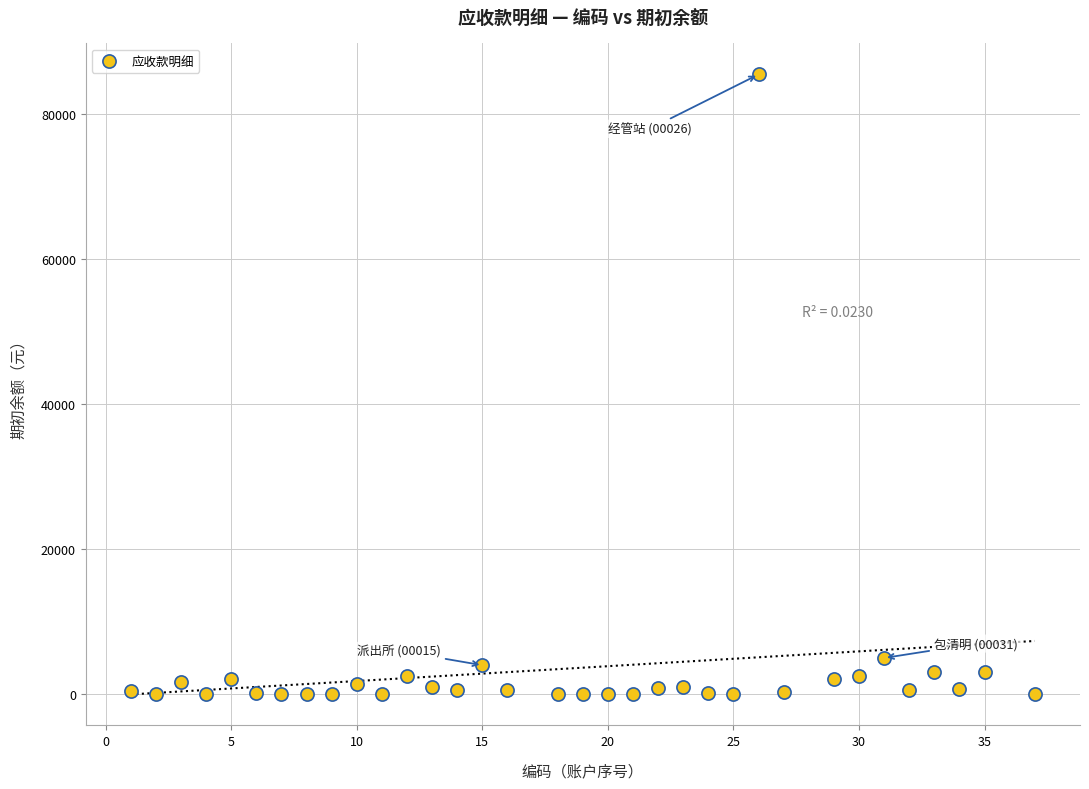

What Y value in the scatter plot is closest to 42699?

5000.0